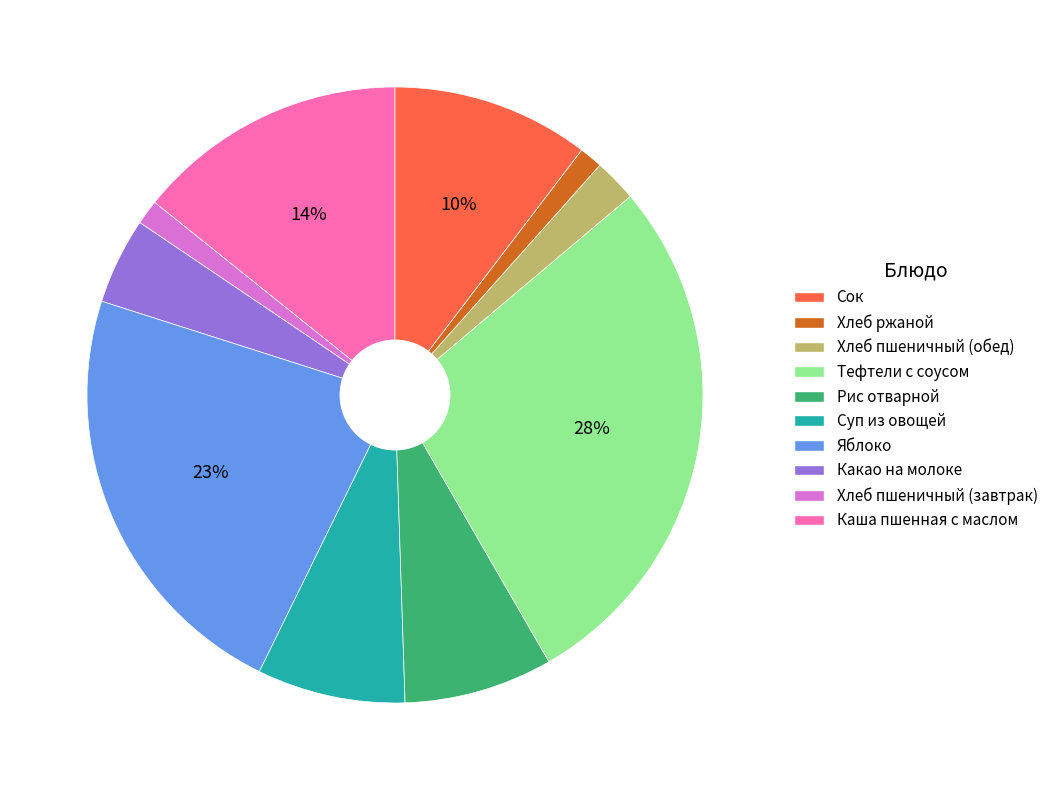

Is there a majority slice in this chart?

No